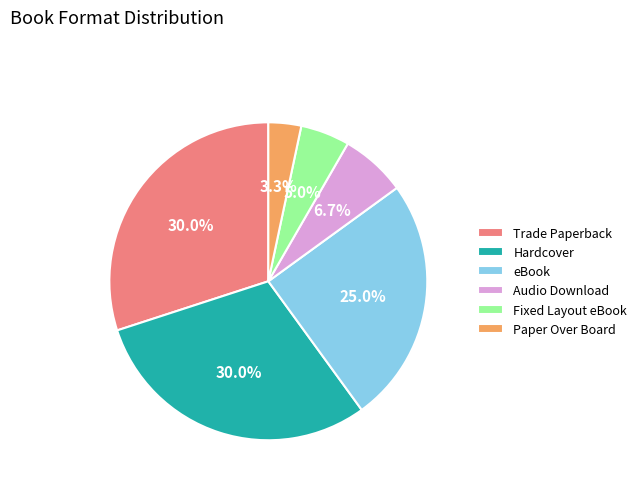

How much of the chart is everything except Paper Over Board?

96.7%